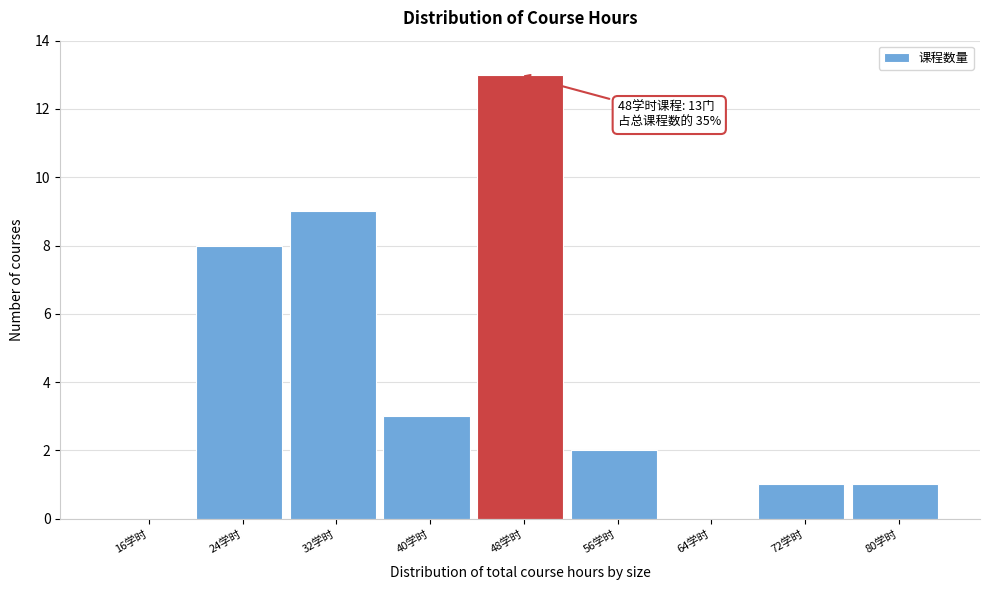

Reading right to left, list all the values displayed in this chart.

80学时=1	72学时=1	64学时=0	56学时=2	48学时=13	40学时=3	32学时=9	24学时=8	16学时=0